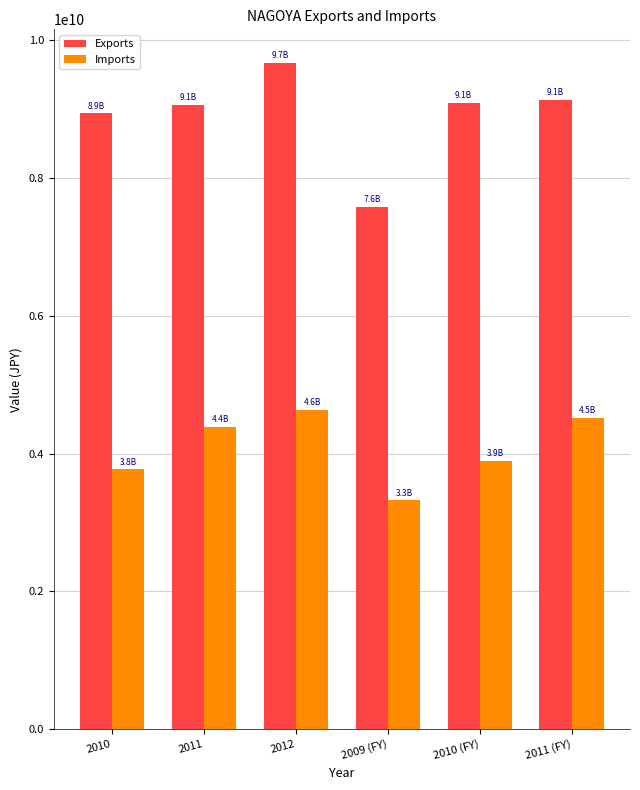

List the series in order of their peak value, lowest first.

Imports, Exports